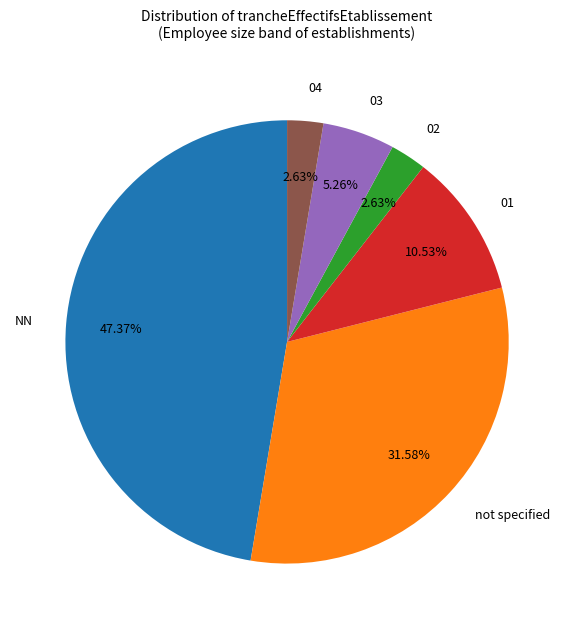

Is there a majority slice in this chart?

No